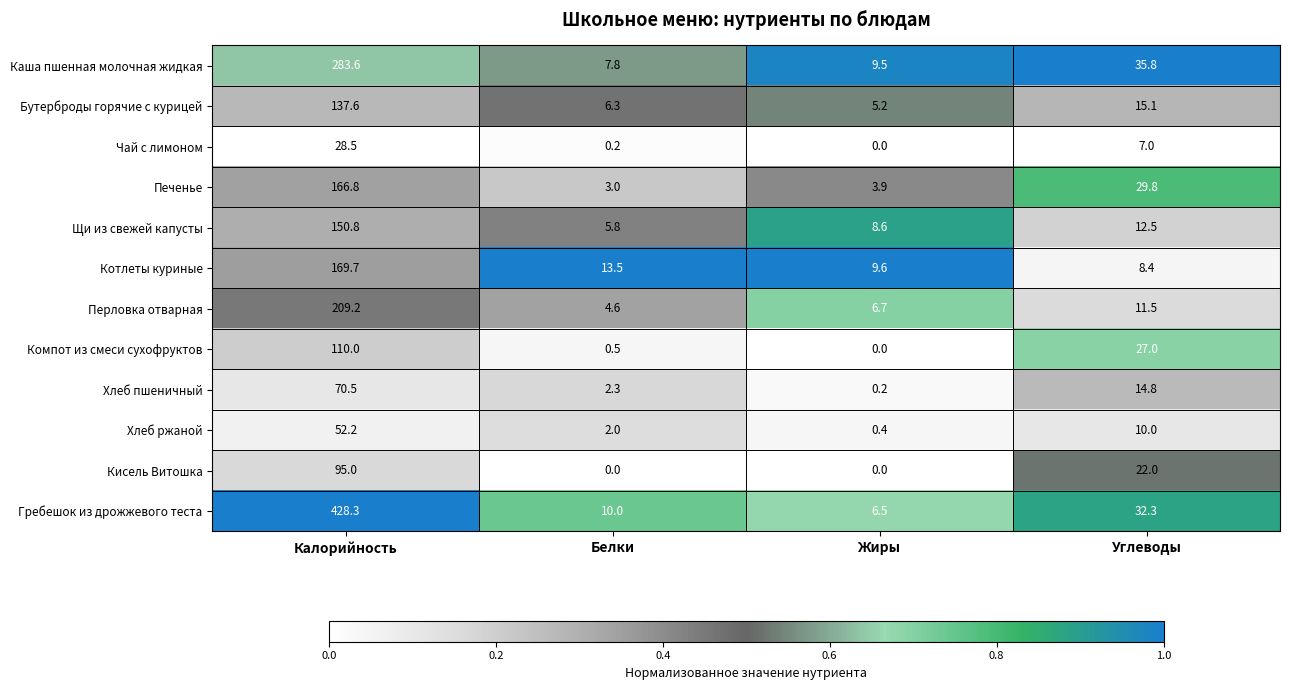

Is it true that Каша пшенная молочная жидкая equals 19.5 at Углеводы?

False